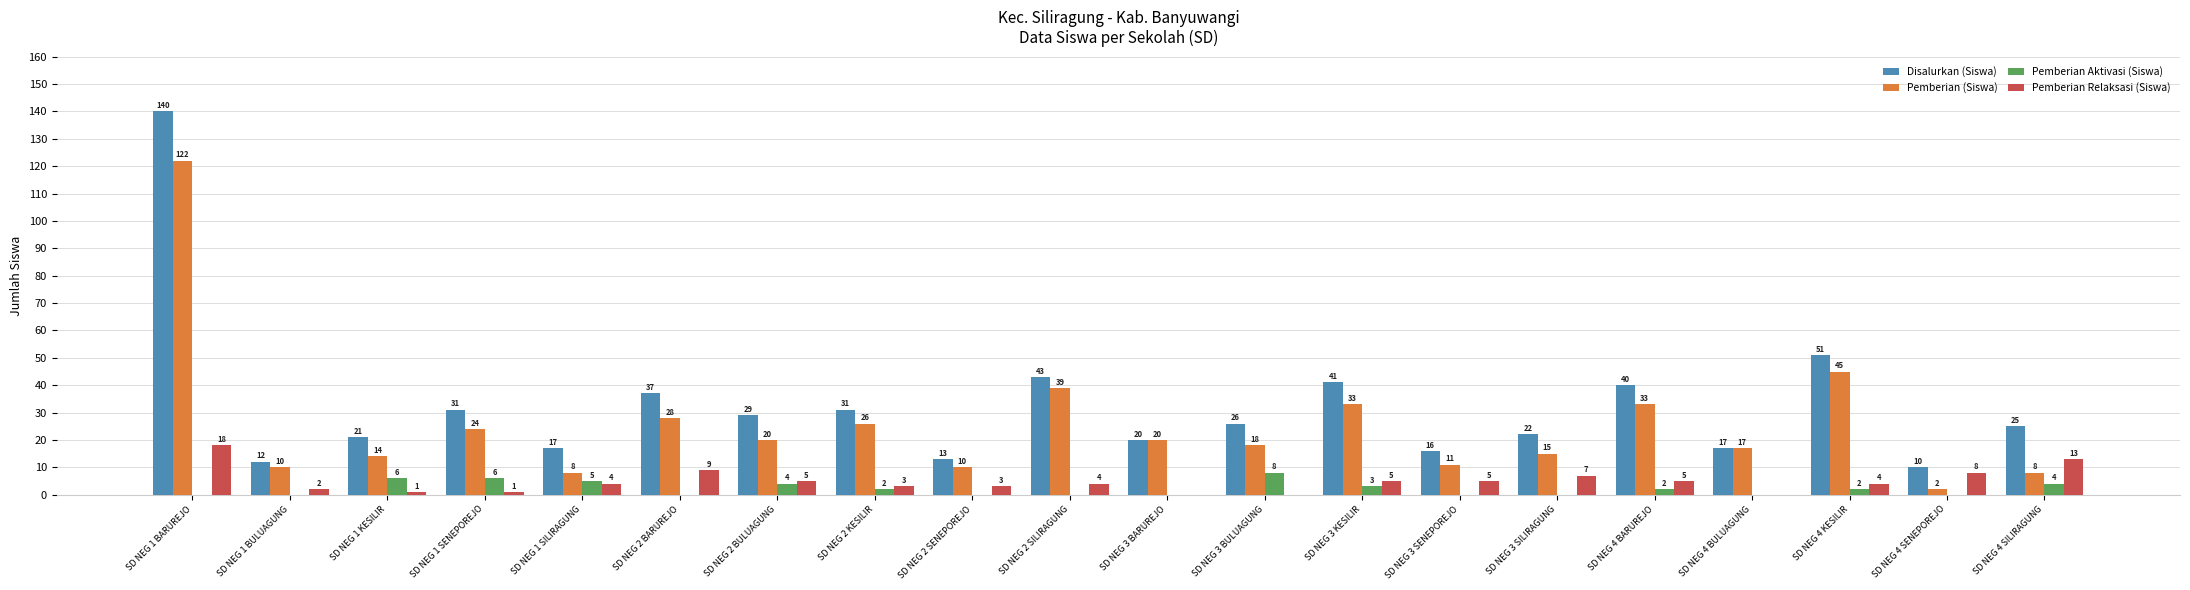

At which category is the sum across all series the highest?

SD NEG 1 BARUREJO